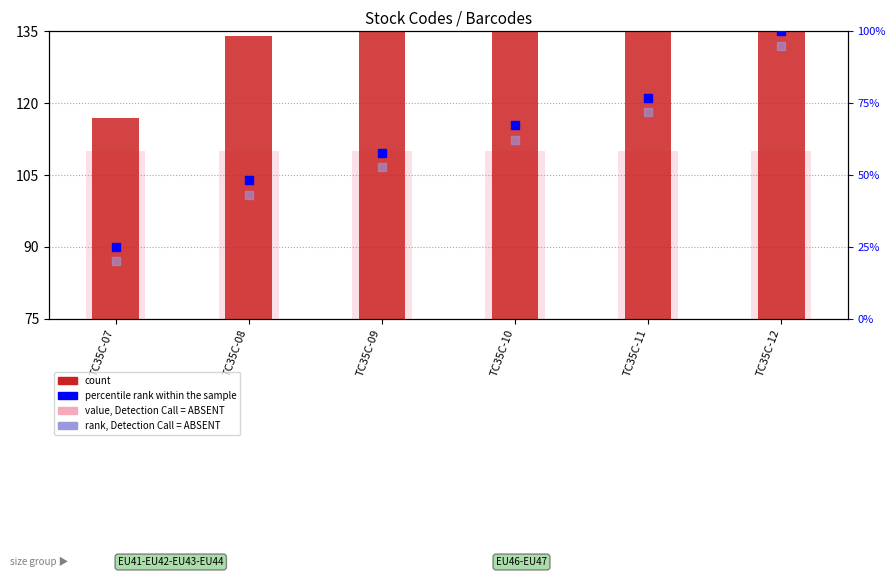

Are the bars horizontal?

No